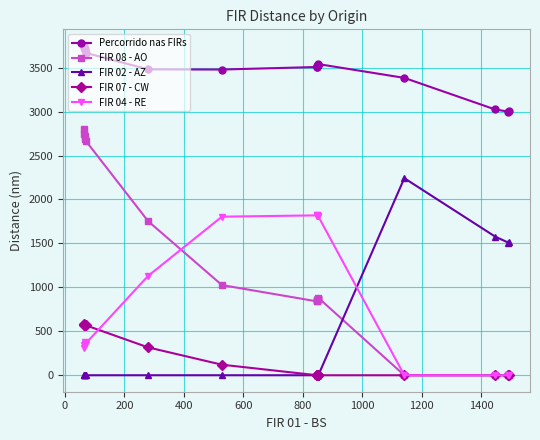

Reading left to right, what are all the values shown in this chart?

Percorrido nas FIRs: 3748	3726	3717	3704	3668	3480	3478	3507	3509	3518	3521	3529	3524	3527	3531	3540	3383	3024	2999	3007
FIR 08 - AO: 2798	2743	2719	2684	2669	1753	1026	840	842	856	861	870	863	867	872	881	0	0	0	0
FIR 02 - AZ: 0	0	0	0	0	0	0	0	0	0	0	0	0	0	0	0	2242	1578	1508	1515
FIR 07 - CW: 578	572	571	570	569	317	120	0	0	0	0	0	0	0	0	0	0	0	0	0
FIR 04 - RE: 307	345	360	382	360	1130	1804	1819	1819	1813	1811	1809	1811	1810	1808	1807	0	0	0	0